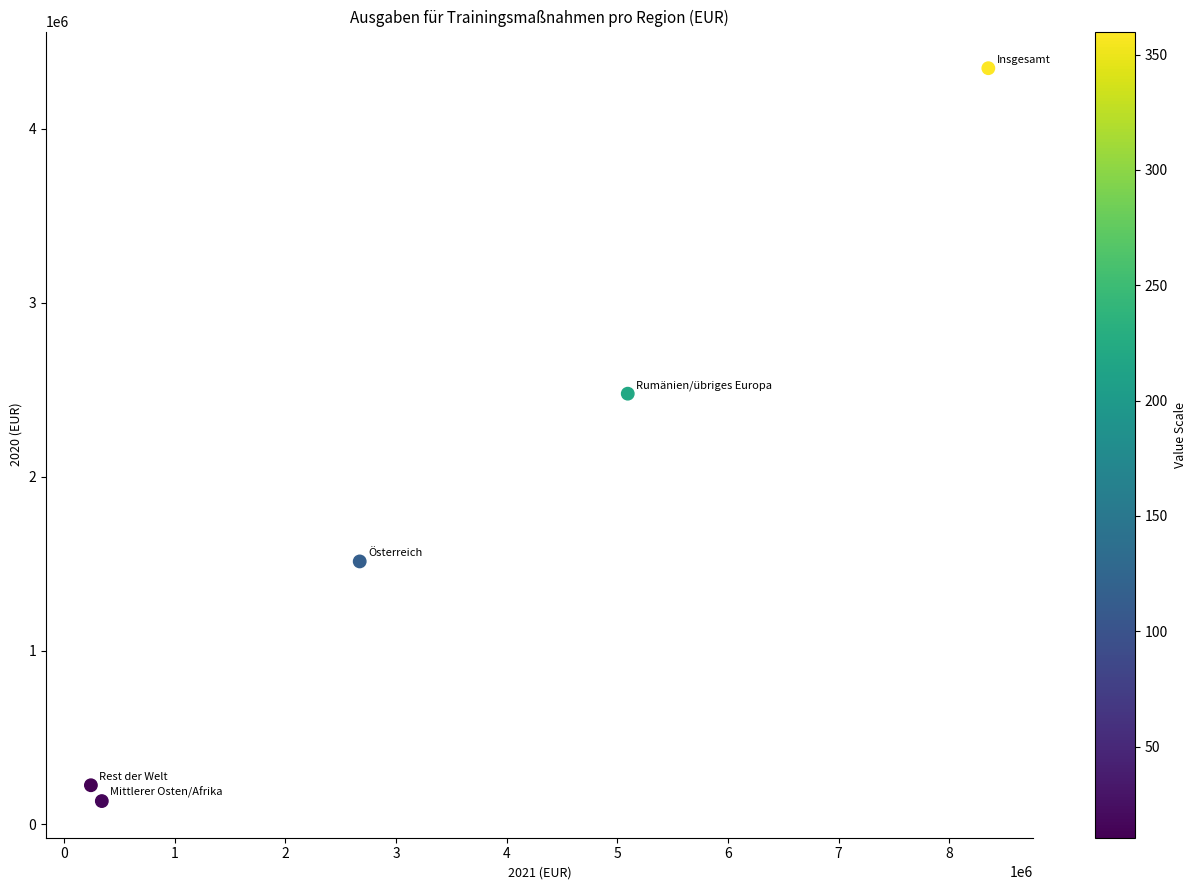

What Y value in the scatter plot is closest to 2241707?

2477244